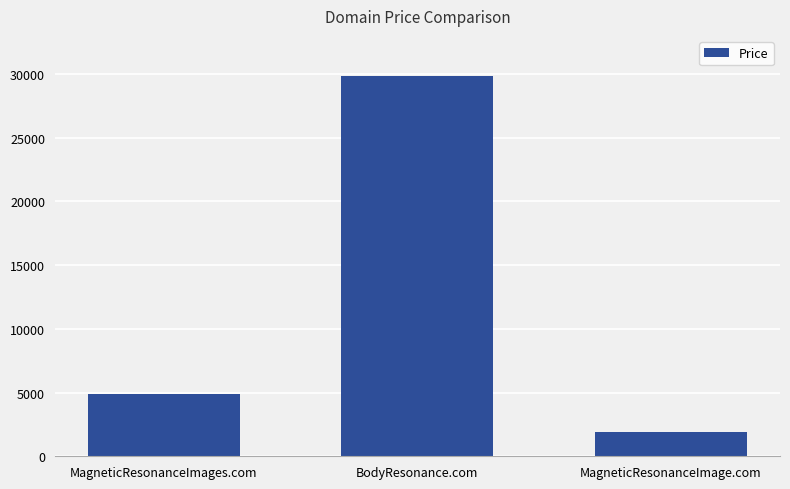

How many data points are less than 4888?

1